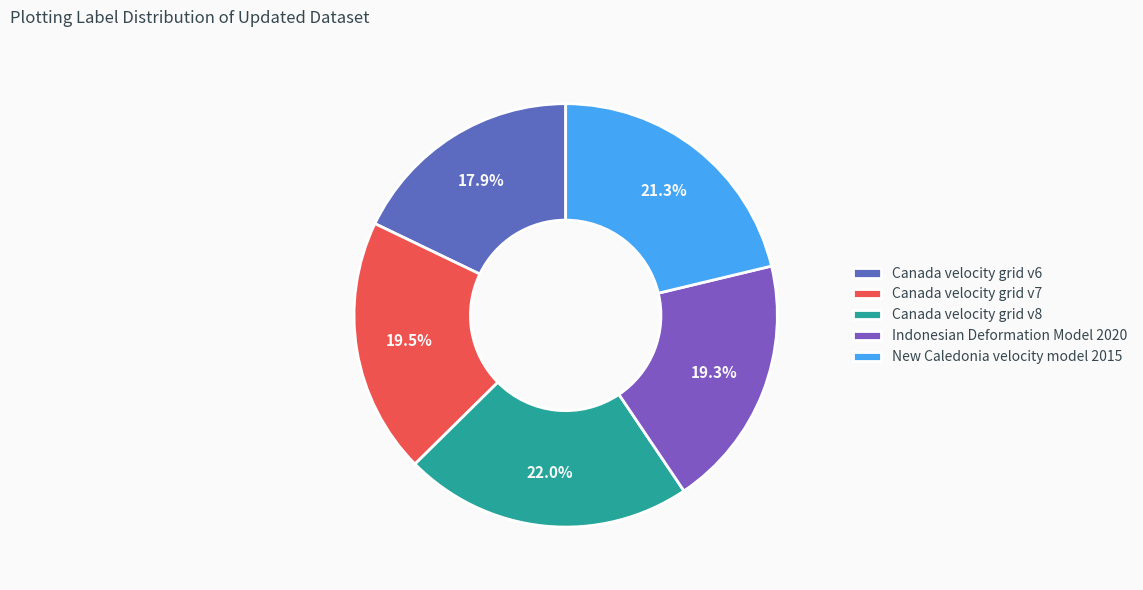

The New Caledonia velocity model 2015 slice represents 12% of the pie. True or false?

False